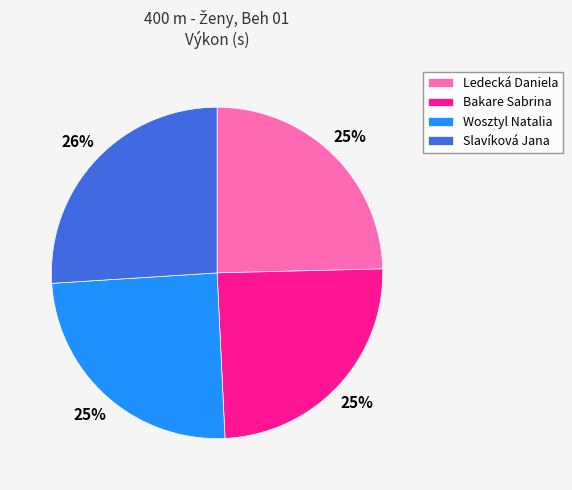

What percentage is the Ledecká Daniela slice, to the nearest percent?

25%